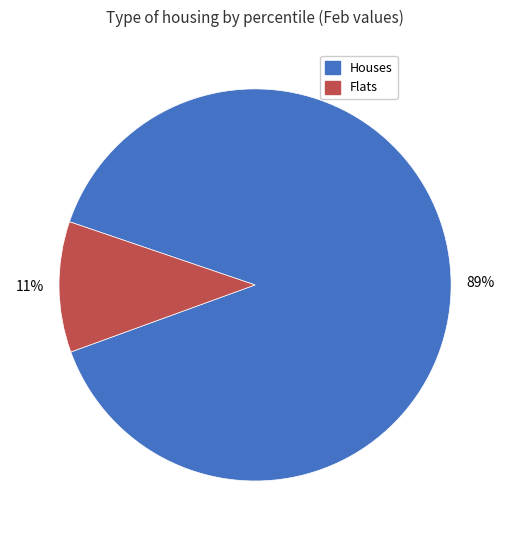

Does any single category account for the majority?

Yes